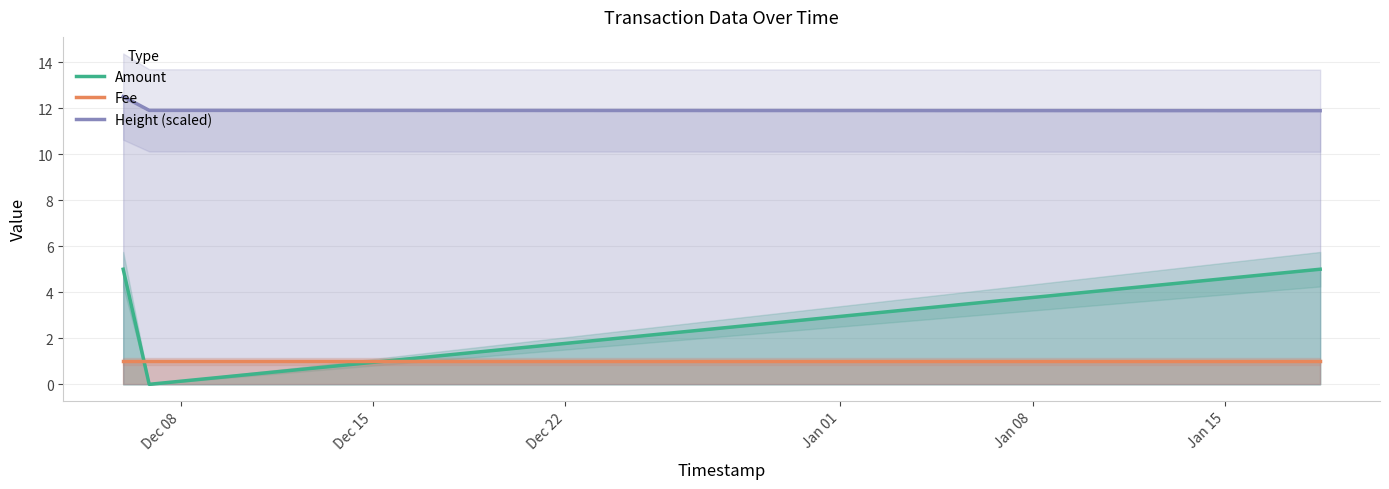

List the series in order of their peak value, highest first.

Height (scaled), Amount, Fee